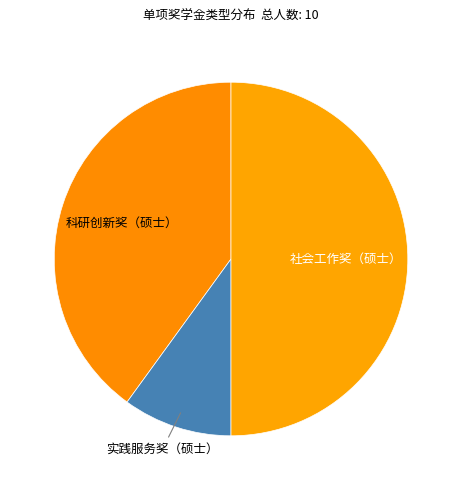

What is the ratio of the value at 科研创新奖（硕士） to the value at 实践服务奖（硕士）?

4.0